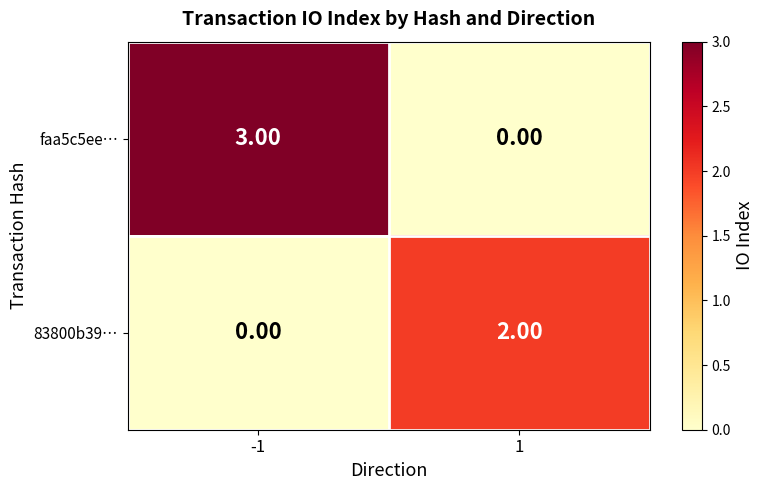

Is the value of faa5c5ee… at -1 greater than the value of 83800b39… at 1?

Yes